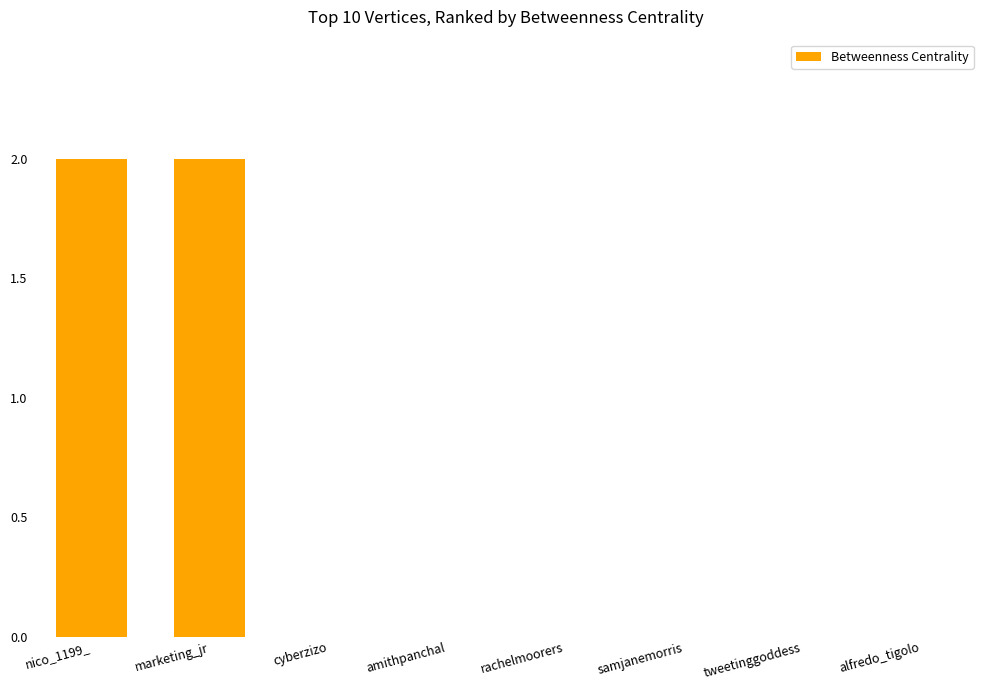

Reading left to right, what are all the values shown in this chart?

nico_1199_=2	marketing_jr=2	cyberzizo=0	amithpanchal=0	rachelmoorers=0	samjanemorris=0	tweetinggoddess=0	alfredo_tigolo=0